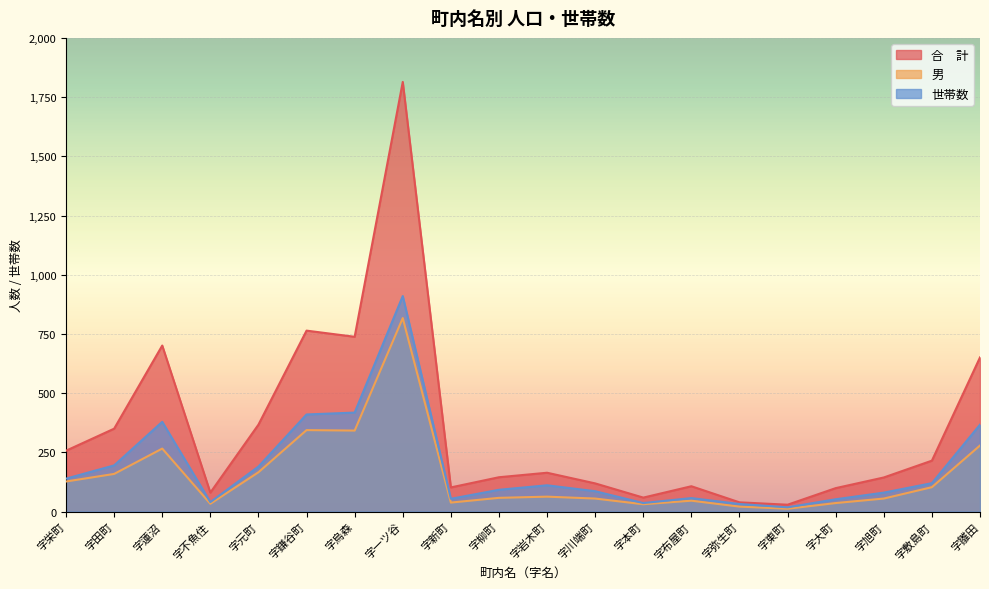

Which has a higher value, 字雛田 or 字柳町?

字雛田